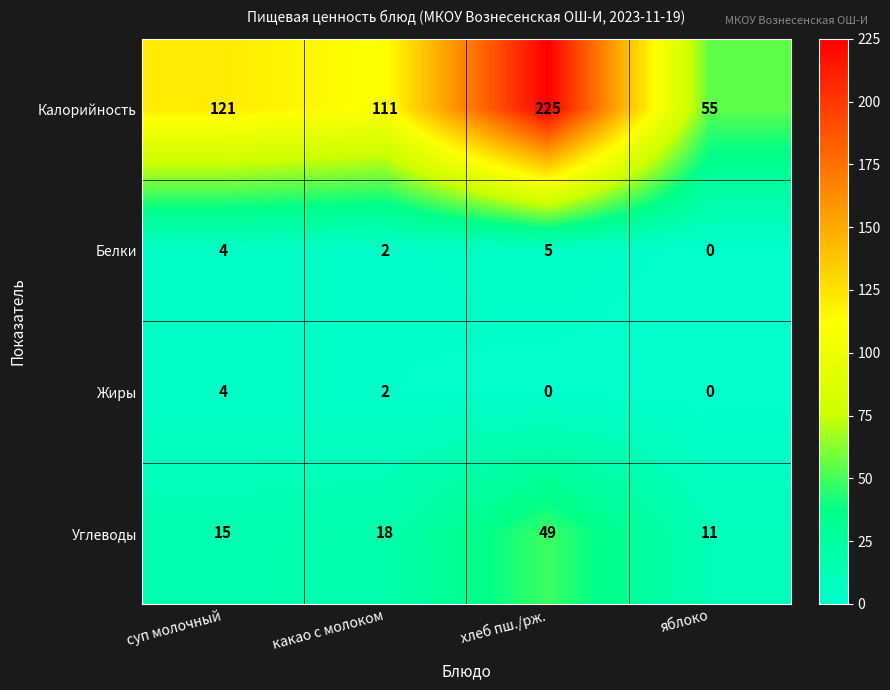

What is the difference between the maximum and minimum values in the Жиры series?

4